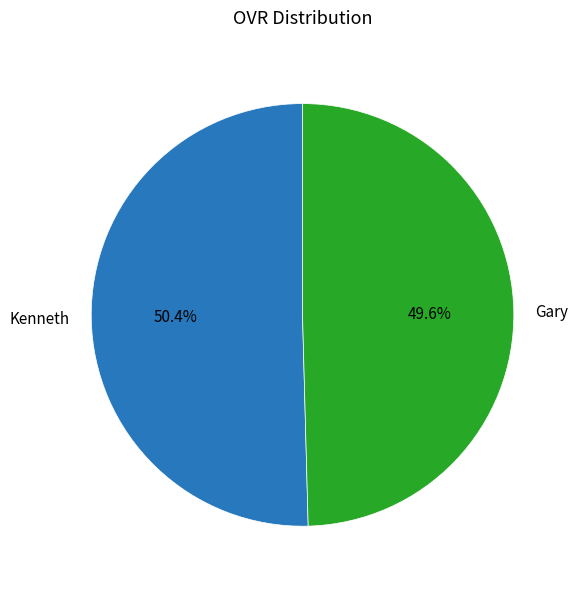

Which slice is the largest?

Kenneth